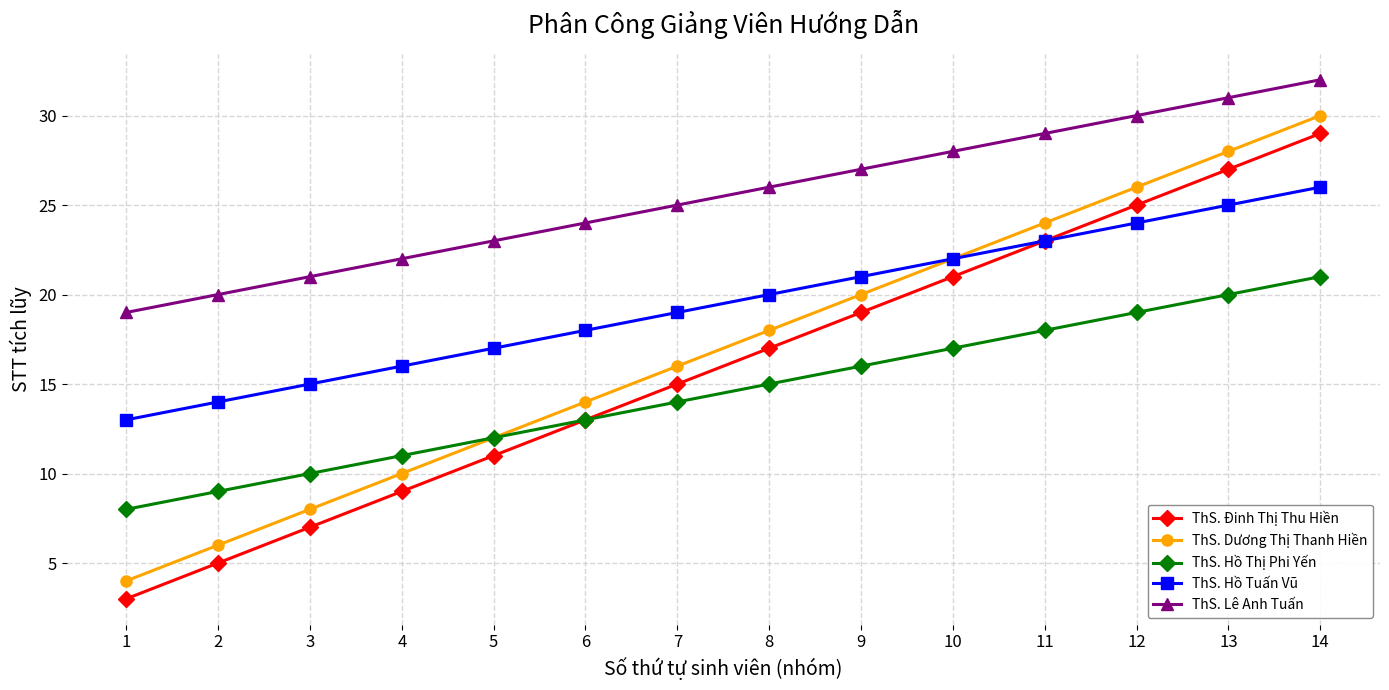

True or false: ThS. Lê Anh Tuấn has a value of 43 at 9.

False